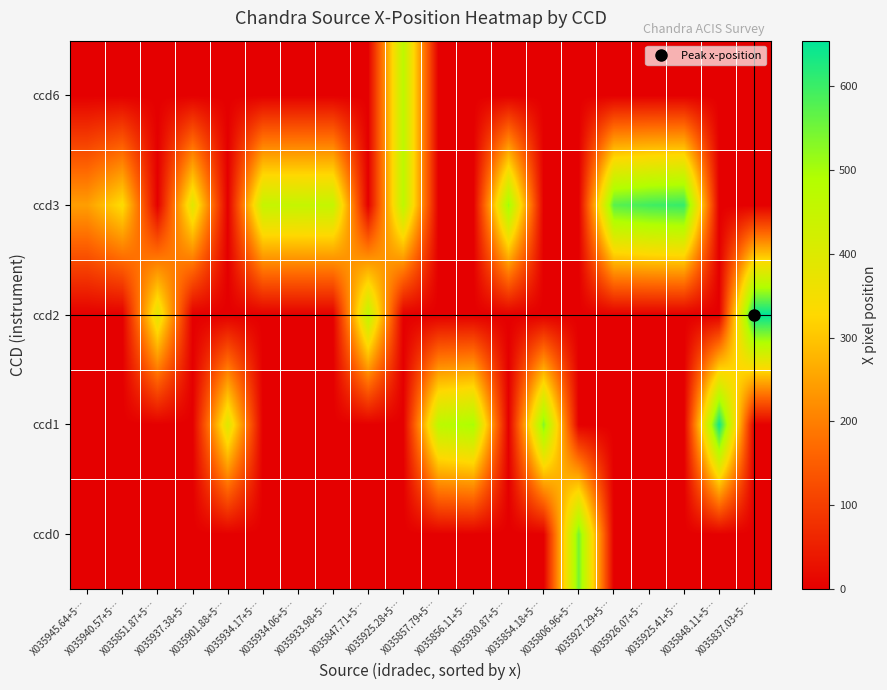

Reading left to right, what are all the values shown in this chart?

ccd0: X035945.64+5…=0.0	X035940.57+5…=0.0	X035851.87+5…=0.0	X035937.38+5…=0.0	X035901.88+5…=0.0	X035934.17+5…=0.0	X035934.06+5…=0.0	X035933.98+5…=0.0	X035847.71+5…=0.0	X035925.28+5…=0.0	X035857.79+5…=0.0	X035856.11+5…=0.0	X035930.87+5…=0.0	X035854.18+5…=0.0	X035806.96+5…=546.9	X035927.29+5…=0.0	X035926.07+5…=0.0	X035925.41+5…=0.0	X035848.11+5…=0.0	X035837.03+5…=0.0
ccd1: X035945.64+5…=0.0	X035940.57+5…=0.0	X035851.87+5…=0.0	X035937.38+5…=0.0	X035901.88+5…=396.5	X035934.17+5…=0.0	X035934.06+5…=0.0	X035933.98+5…=0.0	X035847.71+5…=0.0	X035925.28+5…=0.0	X035857.79+5…=469.1	X035856.11+5…=499.0	X035930.87+5…=0.0	X035854.18+5…=534.0	X035806.96+5…=0.0	X035927.29+5…=0.0	X035926.07+5…=0.0	X035925.41+5…=0.0	X035848.11+5…=641.3	X035837.03+5…=0.0
ccd2: X035945.64+5…=0.0	X035940.57+5…=0.0	X035851.87+5…=389.0	X035937.38+5…=0.0	X035901.88+5…=0.0	X035934.17+5…=0.0	X035934.06+5…=0.0	X035933.98+5…=0.0	X035847.71+5…=464.0	X035925.28+5…=0.0	X035857.79+5…=0.0	X035856.11+5…=0.0	X035930.87+5…=0.0	X035854.18+5…=0.0	X035806.96+5…=0.0	X035927.29+5…=0.0	X035926.07+5…=0.0	X035925.41+5…=0.0	X035848.11+5…=0.0	X035837.03+5…=654.4
ccd3: X035945.64+5…=244.2	X035940.57+5…=336.2	X035851.87+5…=0.0	X035937.38+5…=391.3	X035901.88+5…=0.0	X035934.17+5…=449.6	X035934.06+5…=450.8	X035933.98+5…=452.0	X035847.71+5…=0.0	X035925.28+5…=468.2	X035857.79+5…=0.0	X035856.11+5…=0.0	X035930.87+5…=509.4	X035854.18+5…=0.0	X035806.96+5…=0.0	X035927.29+5…=572.6	X035926.07+5…=594.6	X035925.41+5…=604.7	X035848.11+5…=0.0	X035837.03+5…=0.0
ccd6: X035945.64+5…=0.0	X035940.57+5…=0.0	X035851.87+5…=0.0	X035937.38+5…=0.0	X035901.88+5…=0.0	X035934.17+5…=0.0	X035934.06+5…=0.0	X035933.98+5…=0.0	X035847.71+5…=0.0	X035925.28+5…=468.2	X035857.79+5…=0.0	X035856.11+5…=0.0	X035930.87+5…=0.0	X035854.18+5…=0.0	X035806.96+5…=0.0	X035927.29+5…=0.0	X035926.07+5…=0.0	X035925.41+5…=0.0	X035848.11+5…=0.0	X035837.03+5…=0.0